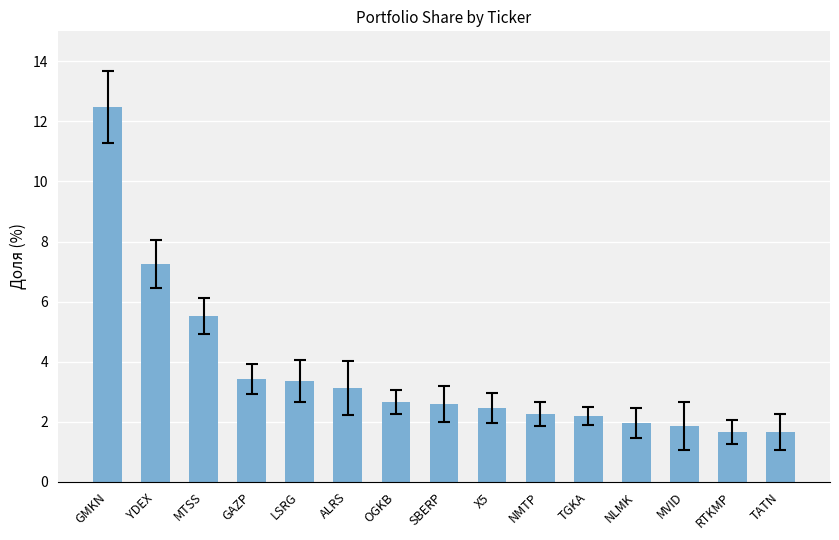

How many distinct data groups are displayed?

1